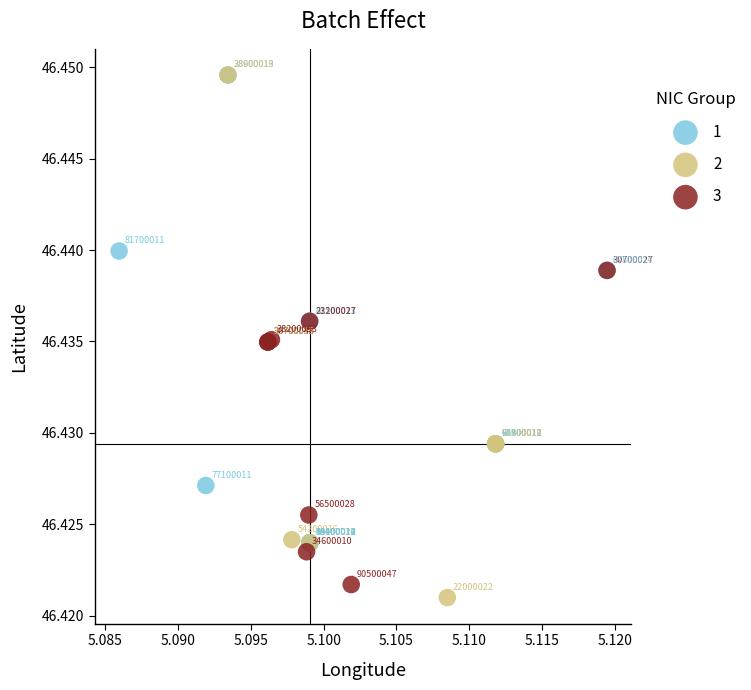

Which series has the largest Y range (max minus min)?

2